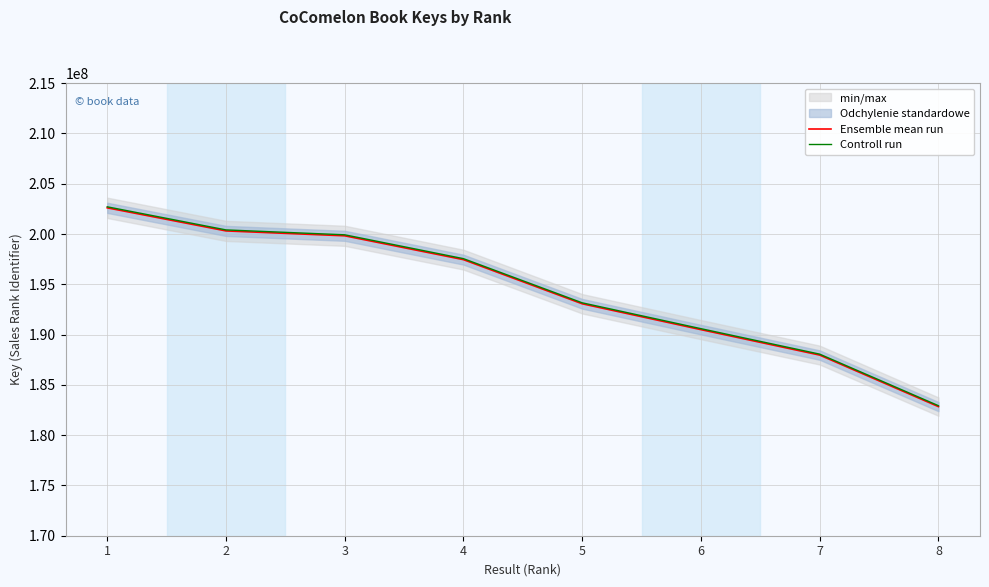

Which series has the widest spread of values?

Controll run